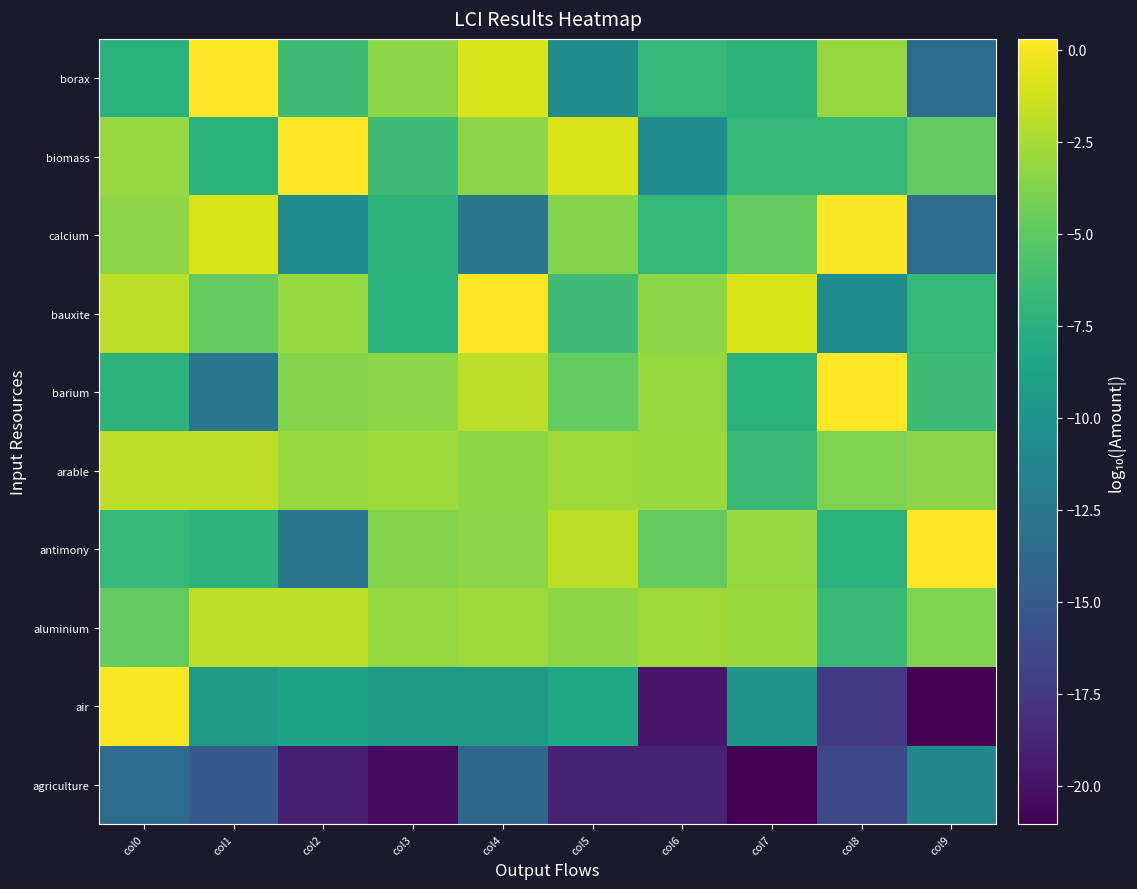

At how many categories does at least one series exceed -8?

10